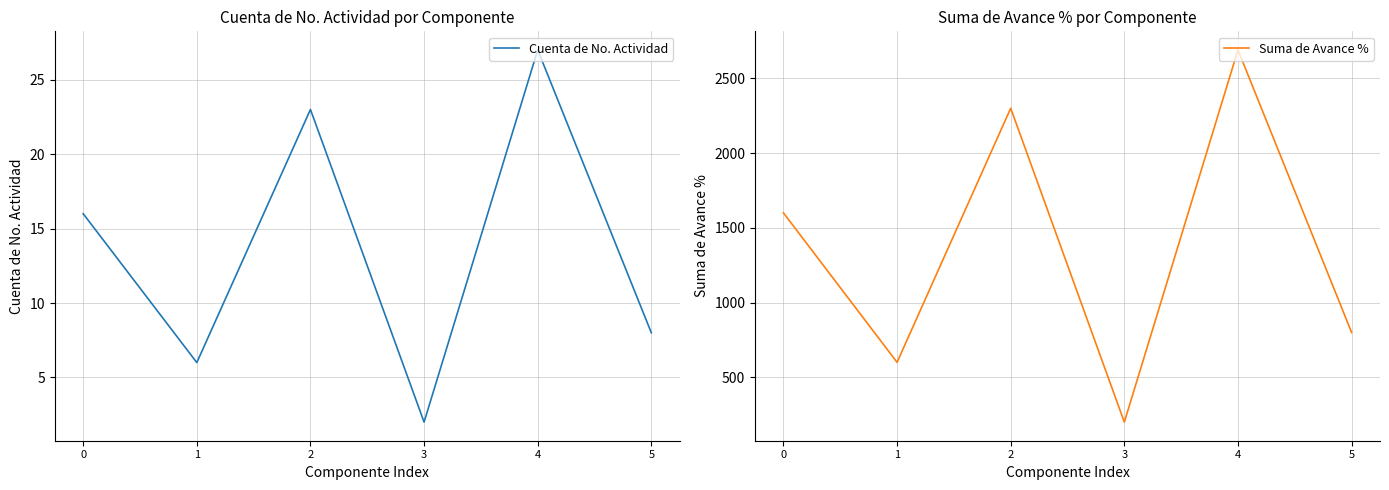

Does the chart have visible grid lines?

Yes